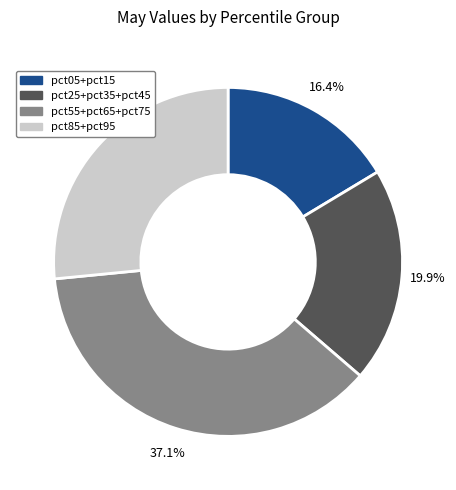

To the nearest percent, what is the average slice percentage?

25%